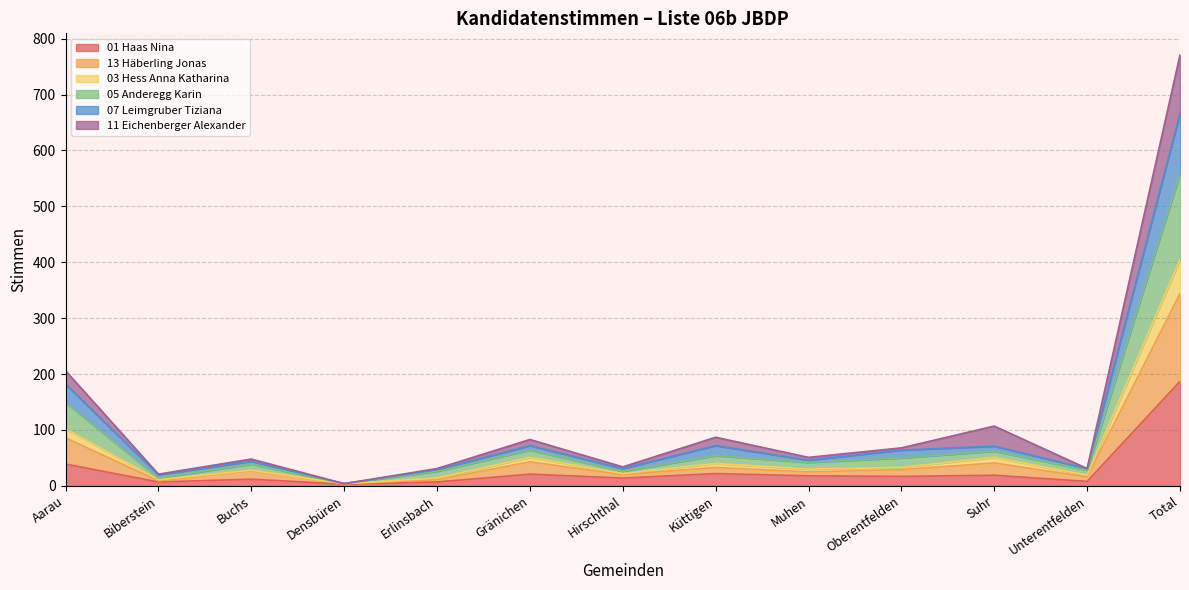

At which category does 07 Leimgruber Tiziana reach its first local valley?

Biberstein